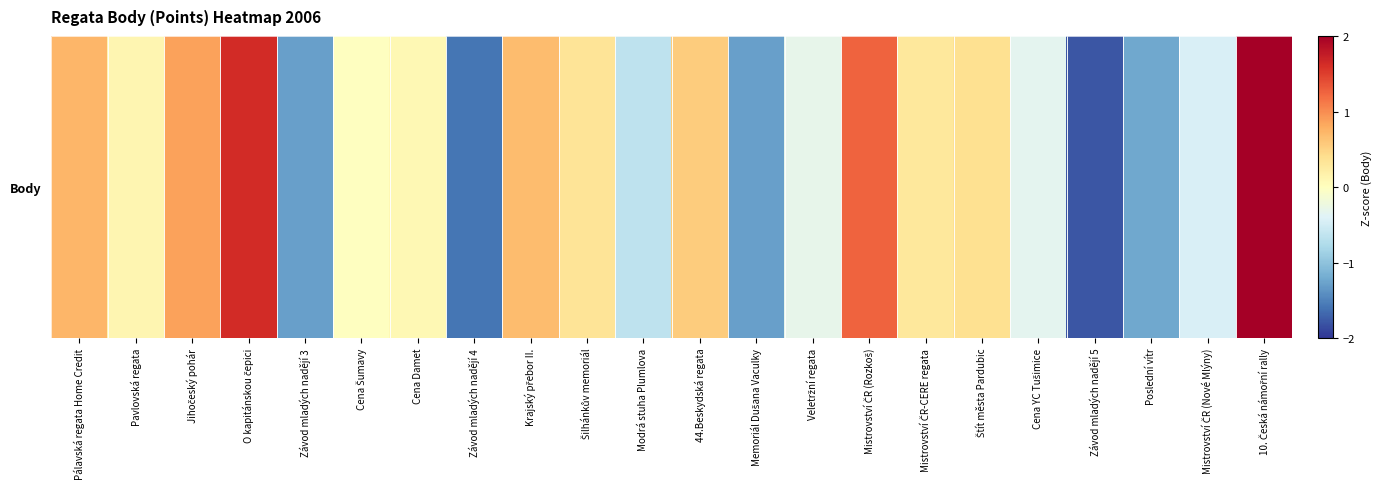

The chart shows a value of 0.4 at Štít města Pardubic. True or false?

True